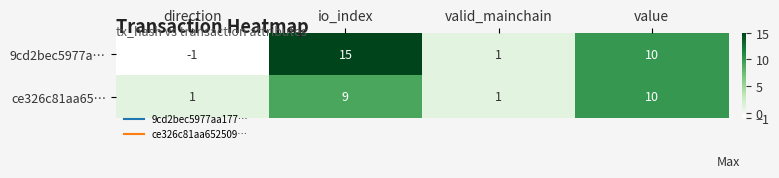

At which label does 9cd2bec5977a… first exceed 10?

io_index